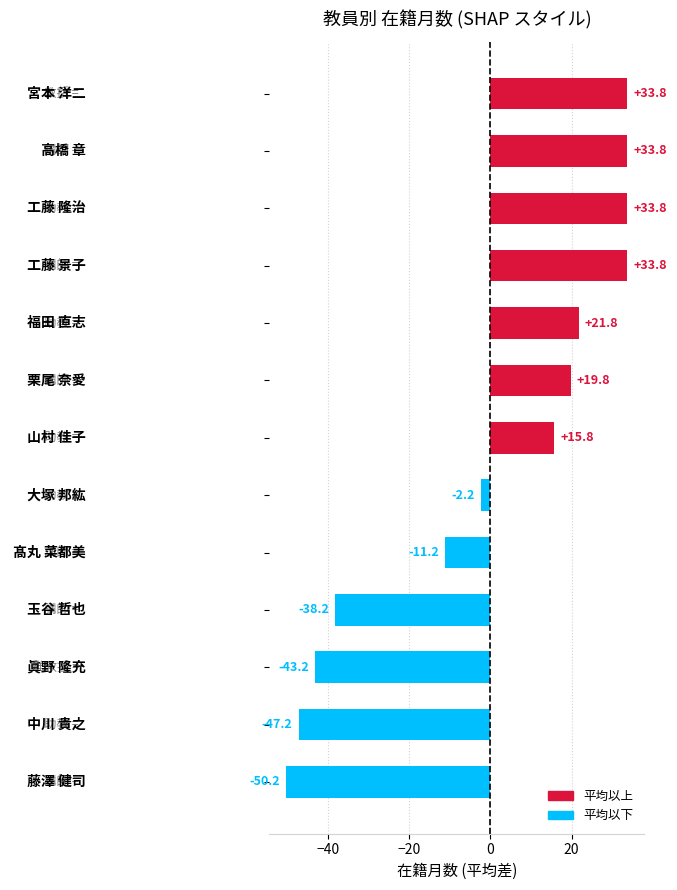

What is the smallest value displayed?

-50.2